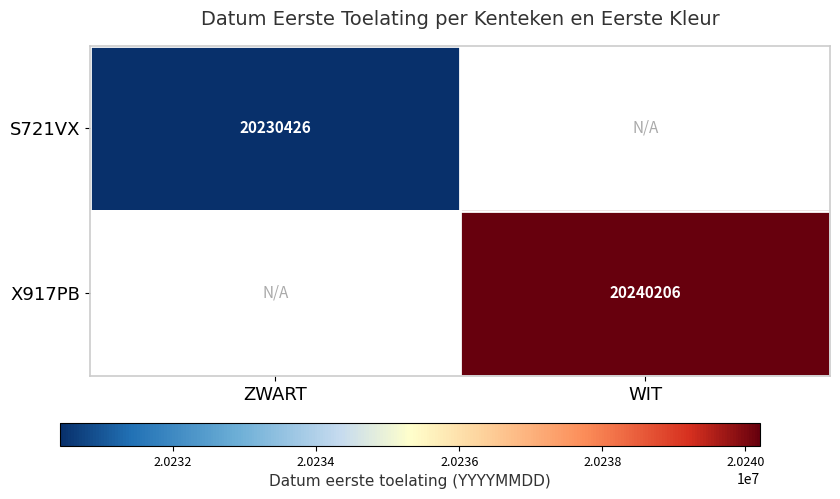

Is it true that S721VX equals 20230426 at ZWART?

True